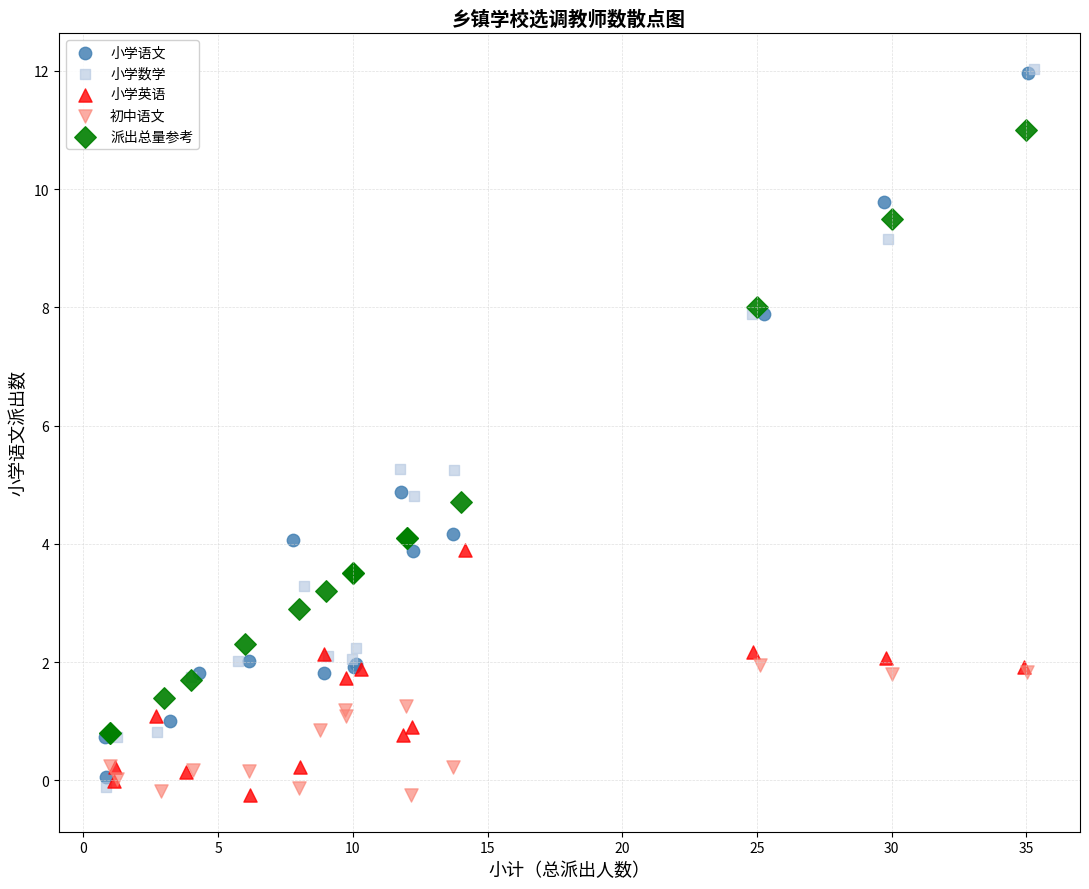

What are all the series names shown in the legend?

小学语文, 小学数学, 小学英语, 初中语文, 派出总量参考